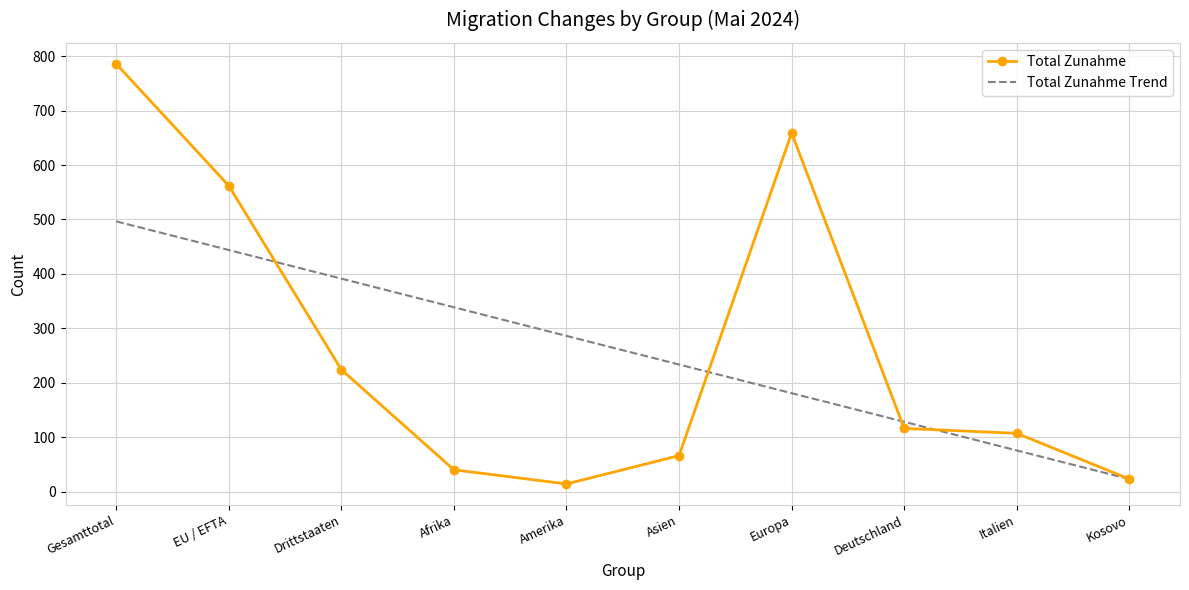

True or false: Total Zunahme Trend and Total Zunahme cross at least once.

True